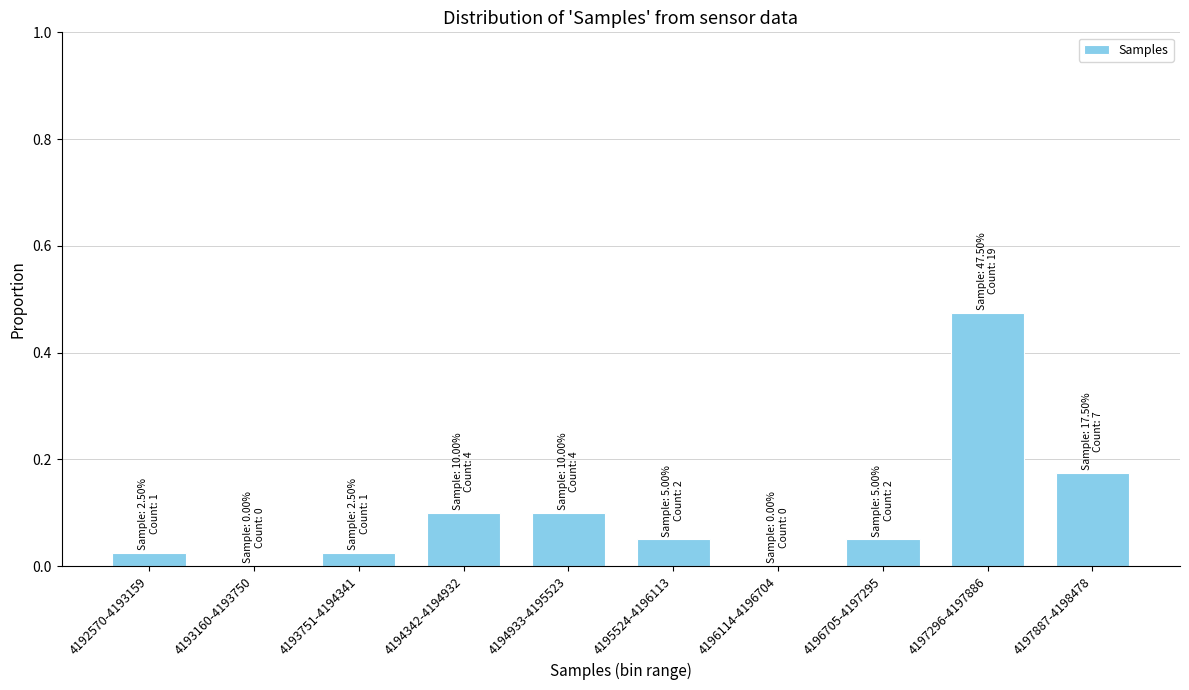

What is the change in value from 4196114-4196704 to 4197887-4198478?

+0.2